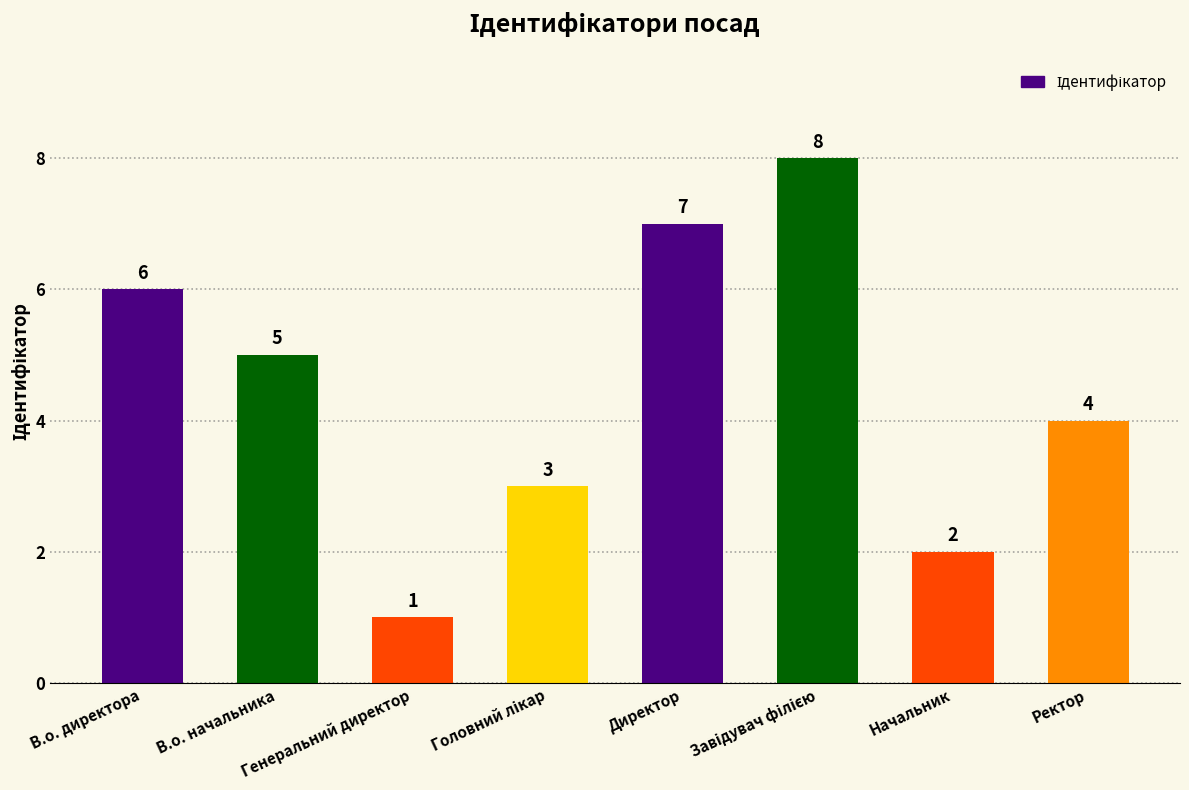

What is the difference between the maximum and minimum values?

7